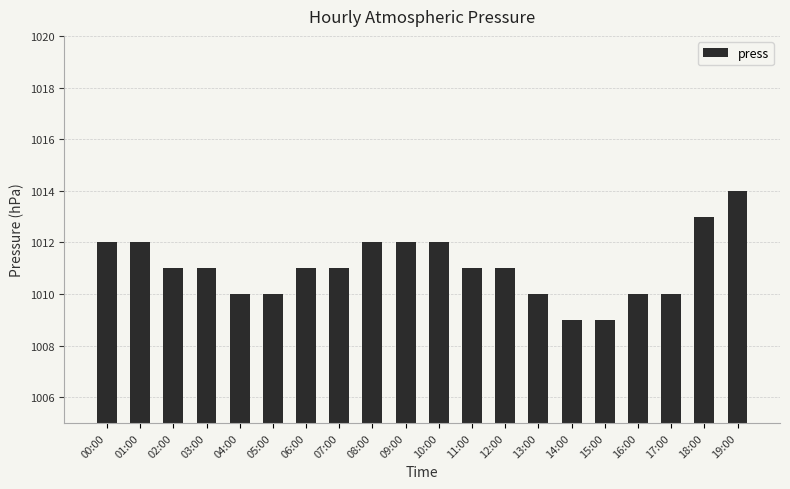

What is the change in value from 15:00 to 16:00?

+1